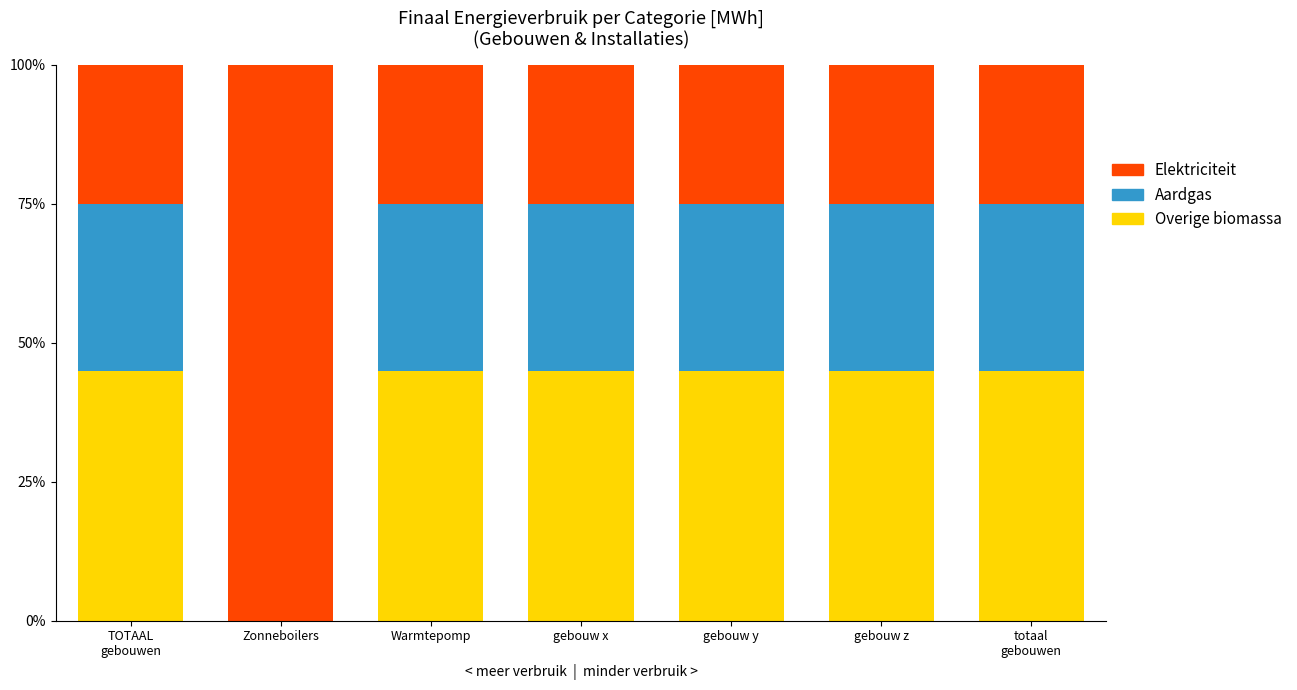

At which label is Elektriciteit closest to 22?

Zonneboilers